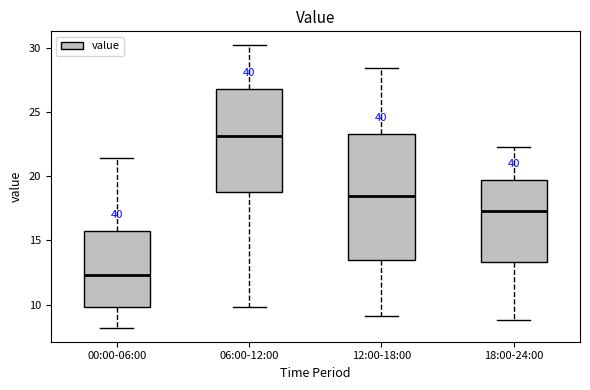

Where is the lower edge of the box for 06:00-12:00 on the y-axis? The values are not printed on the chart, so give them approximately, as read against the axis.

19.0